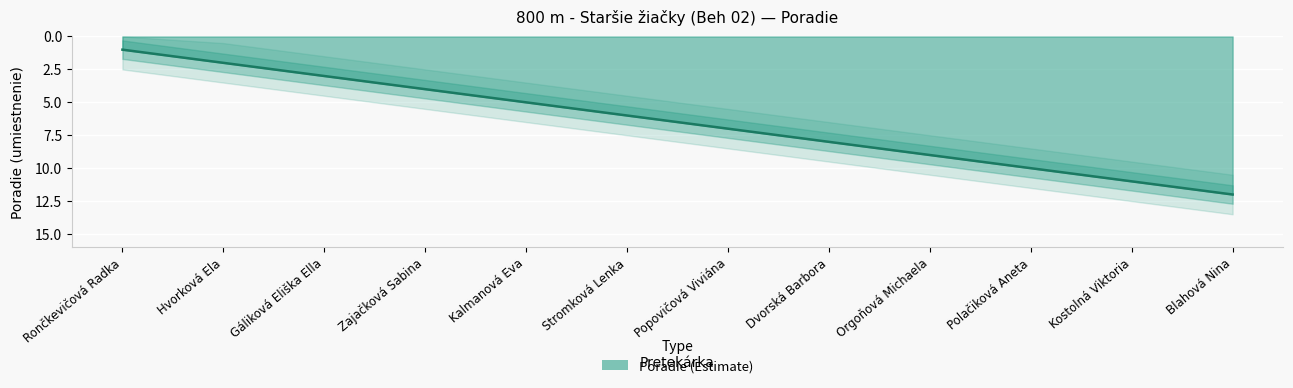

Which category has the lowest value across all series?

Rončkevičová Radka